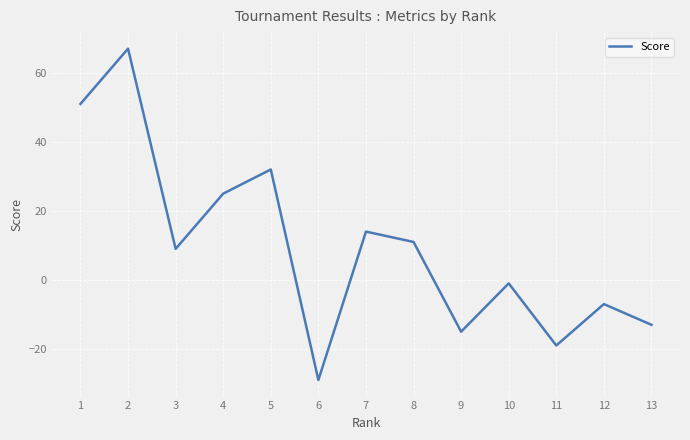

Reading left to right, list all the values displayed in this chart.

51	67	9	25	32	-29	14	11	-15	-1	-19	-7	-13